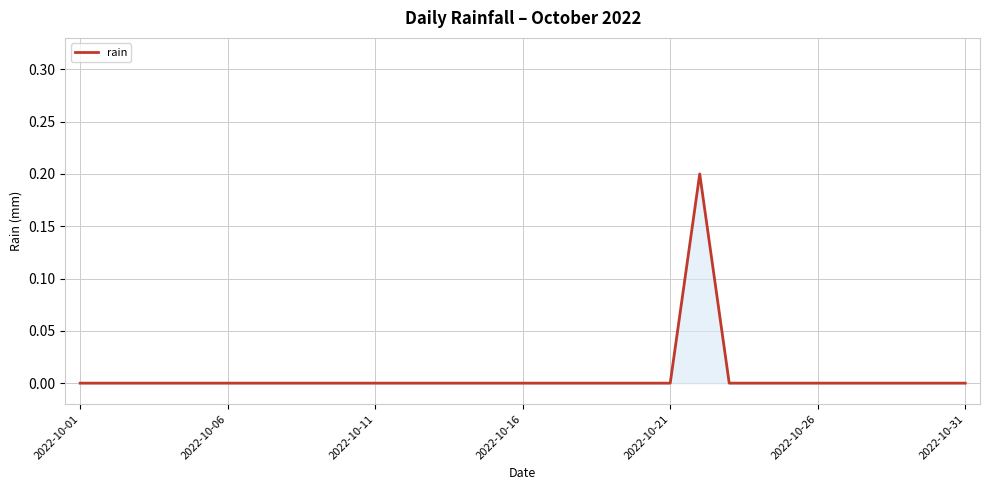

Does the chart display data point markers on the line(s)?

No